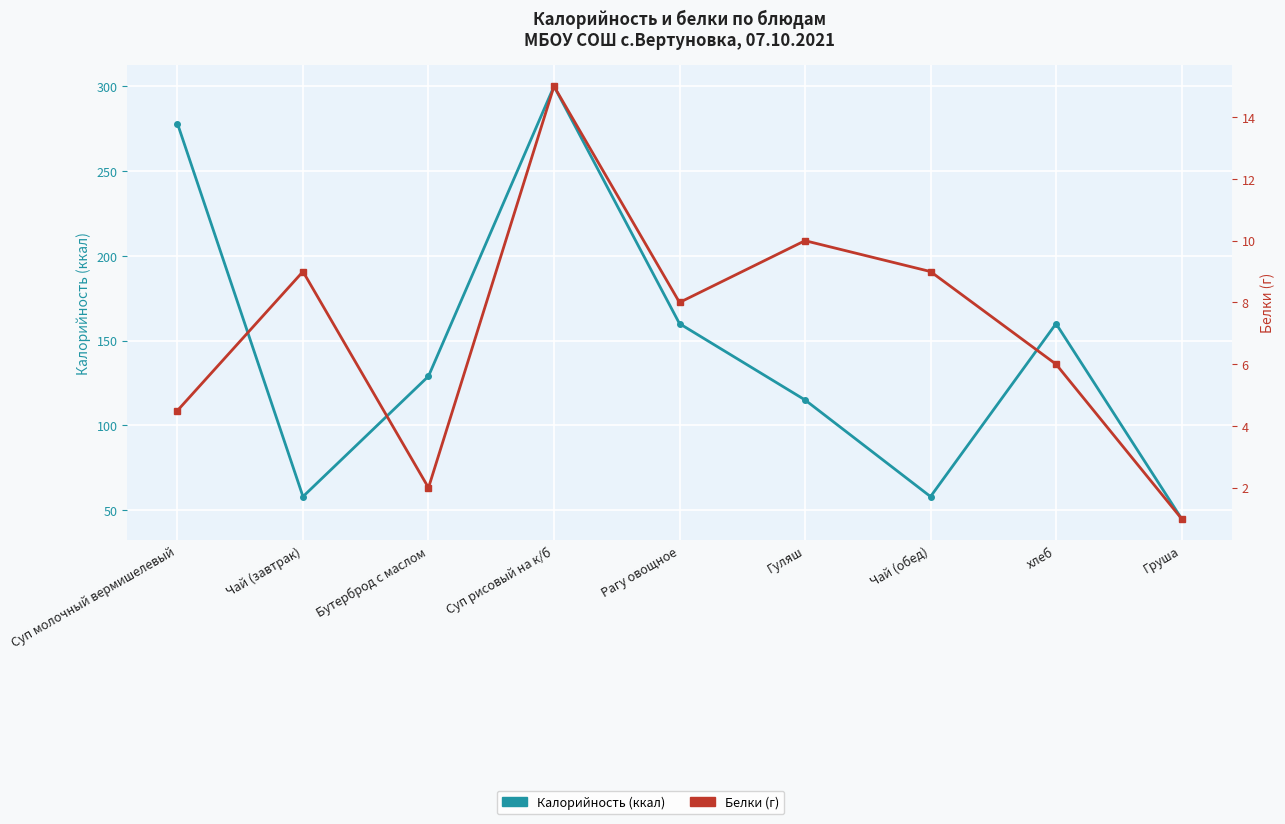

List the labels in order of Калорийность (ккал) value, largest first.

Суп рисовый на к/б, Суп молочный вермишелевый, Рагу овощное, хлеб, Бутерброд с маслом, Гуляш, Чай (завтрак), Чай (обед), Груша